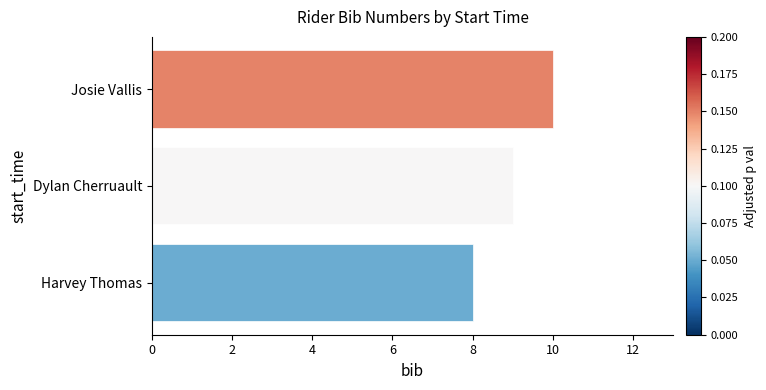

Is it true that the value at Dylan Cherruault is 4?

False